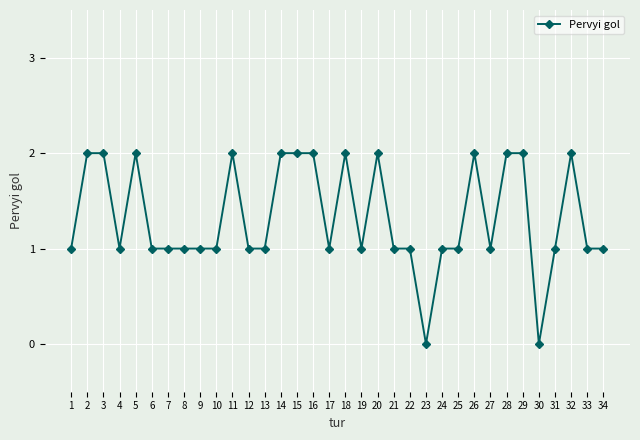

The value at 2 is 0. True or false?

False